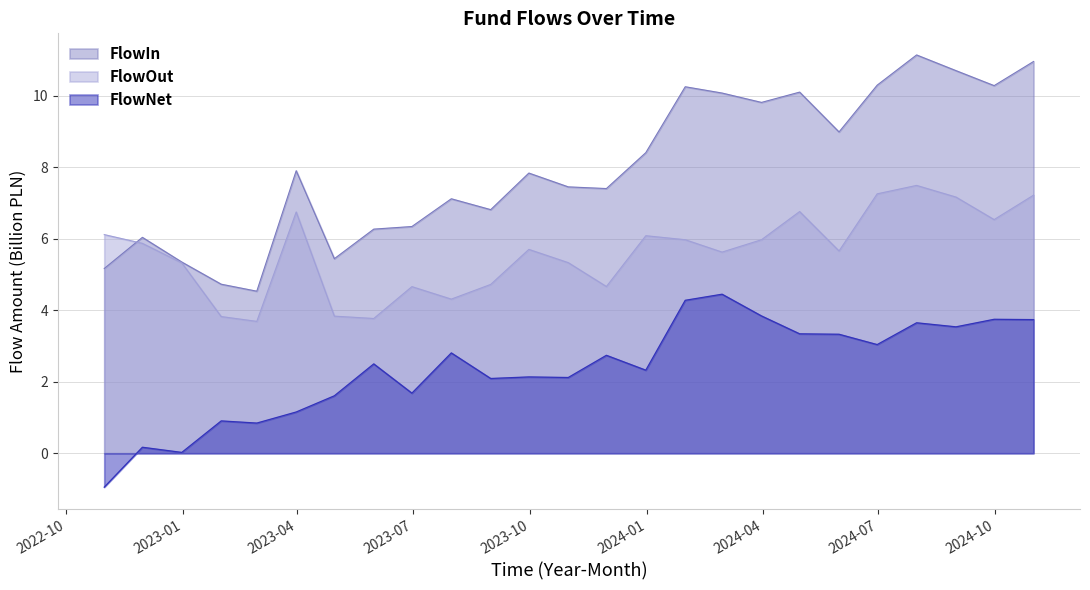

What is the difference between the second highest and minimum values in the FlowOut series?

3.6